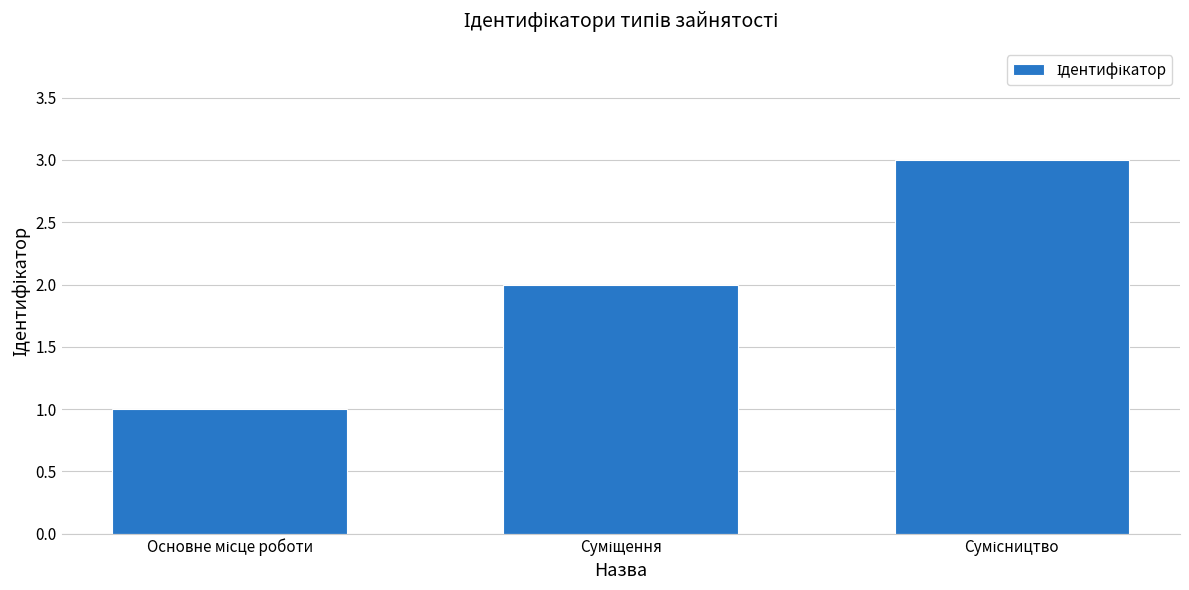

What is the maximum value shown in the chart?

3